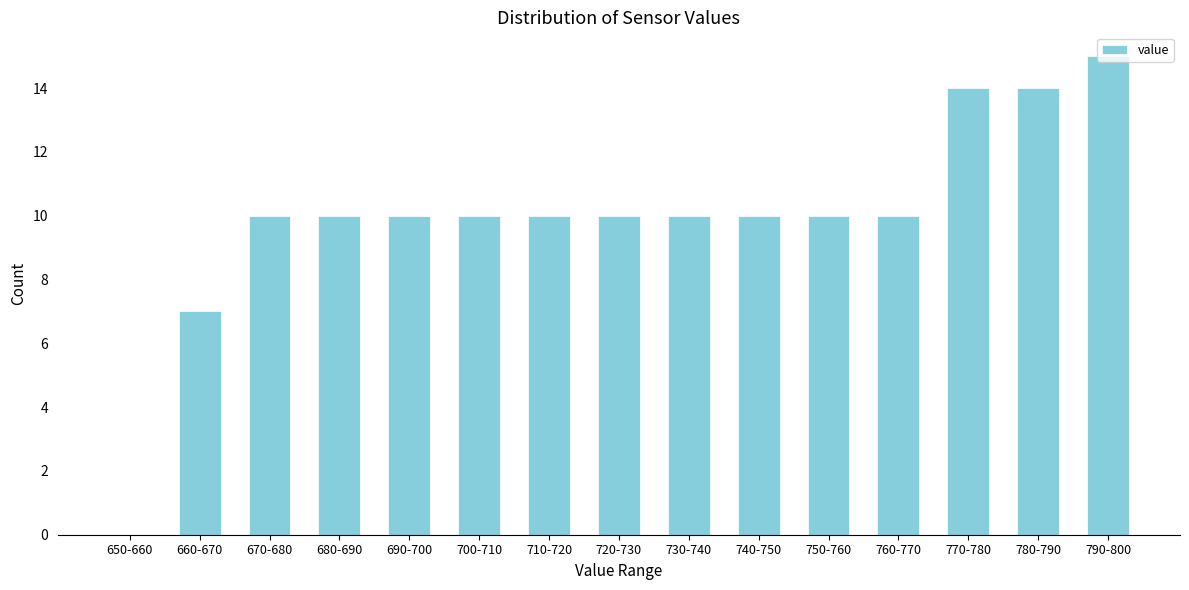

The chart shows a value of 10 at 710-720. True or false?

True